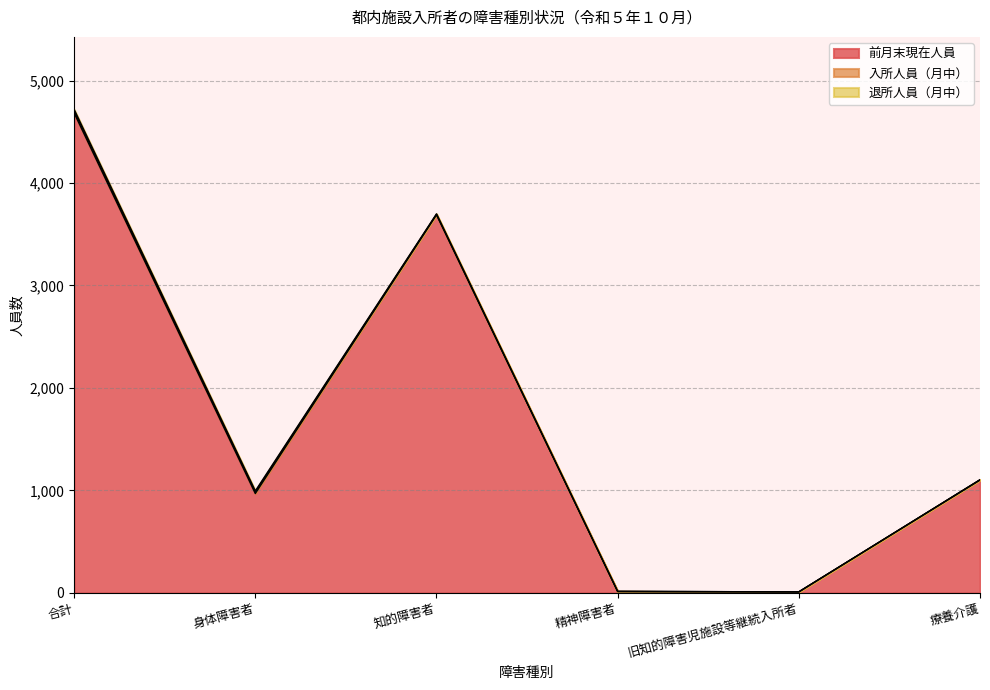

Which series has the widest spread of values?

前月末現在人員